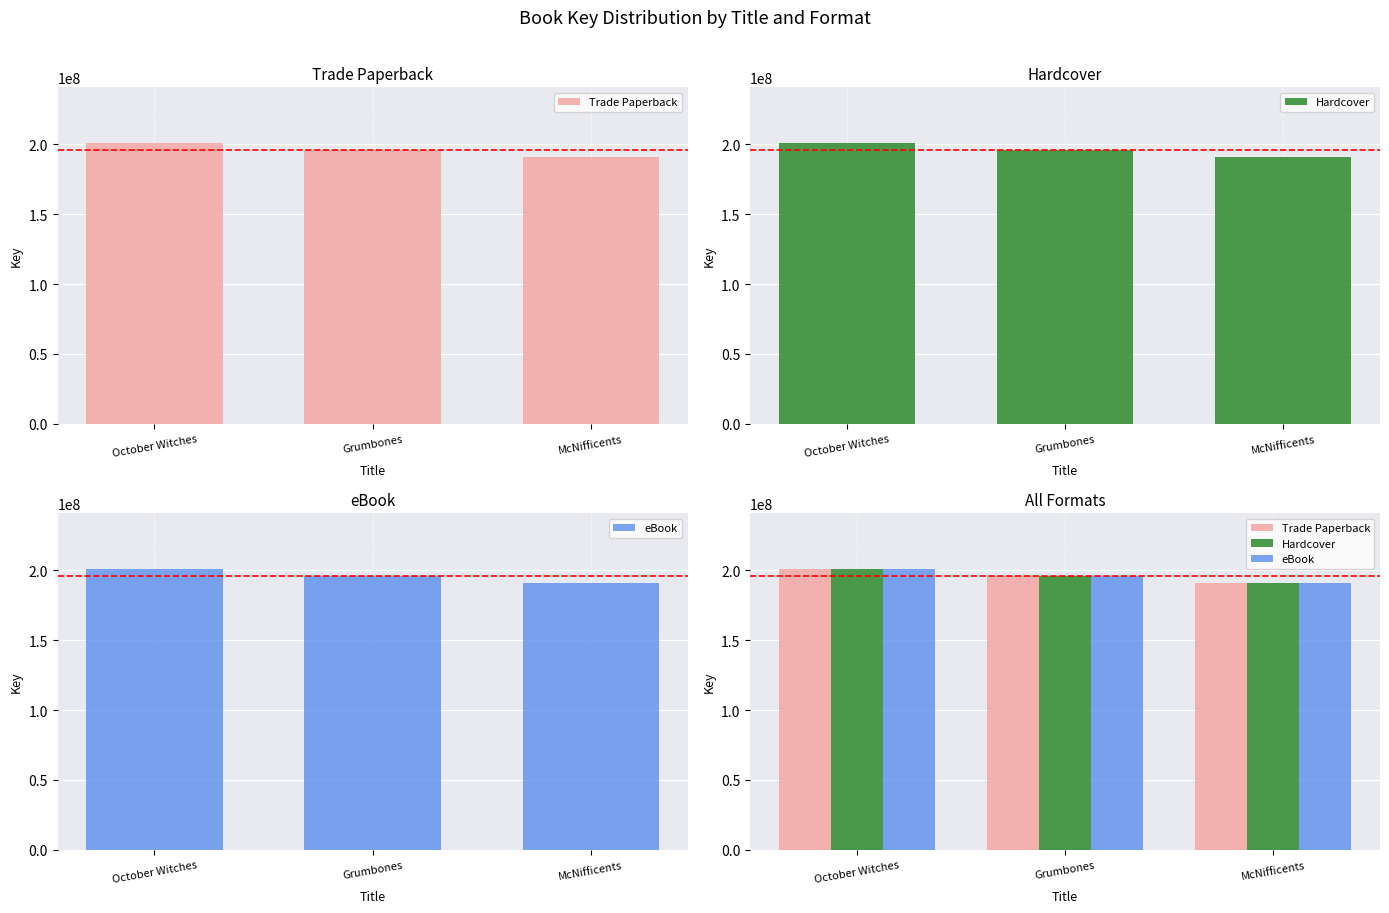

Reading left to right, extract all data points from this chart.

Trade Paperback: 200442403	195415313	190623907
Hardcover: 200442403	195415313	190623907
eBook: 200442403	195415313	190623907